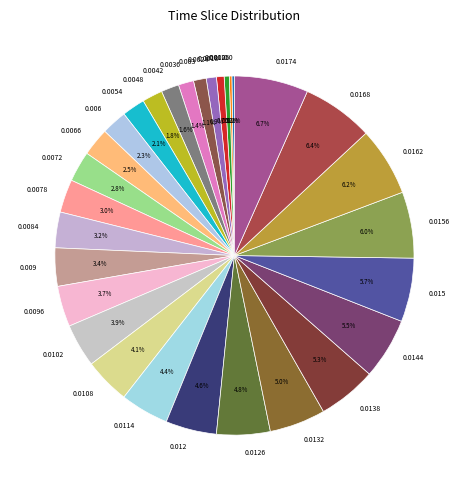

Is there any slice that represents more than half of the pie?

No